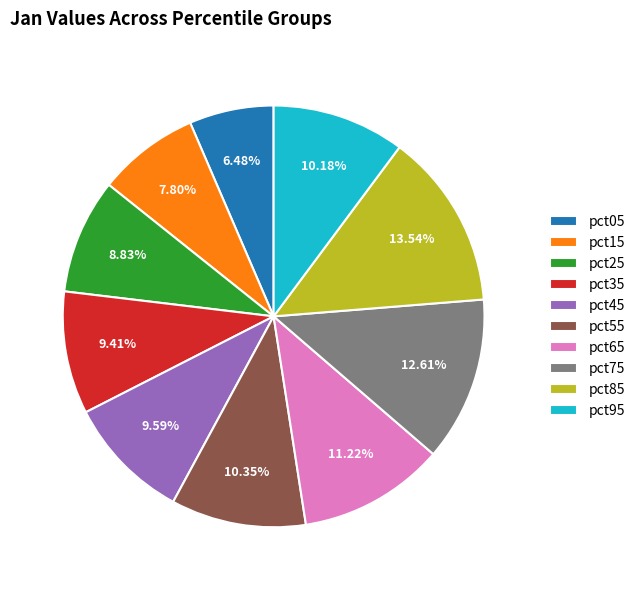

Is there a majority slice in this chart?

No